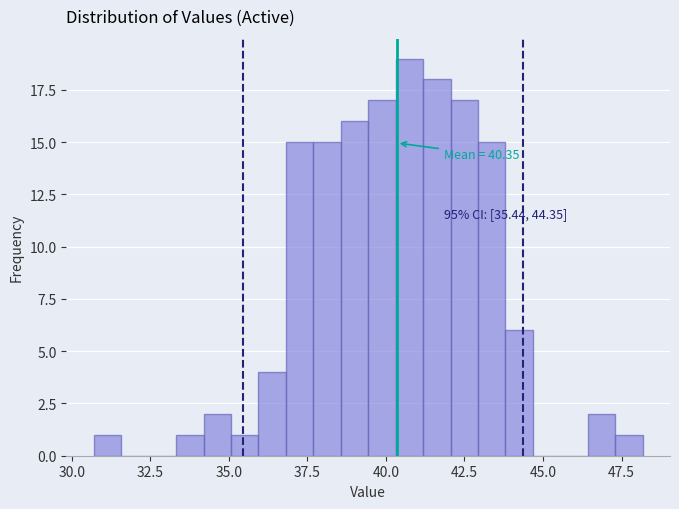

Around what value on the x-axis is the tallest bar? Give the approximate position of its centre, as read against the axis.

40.5